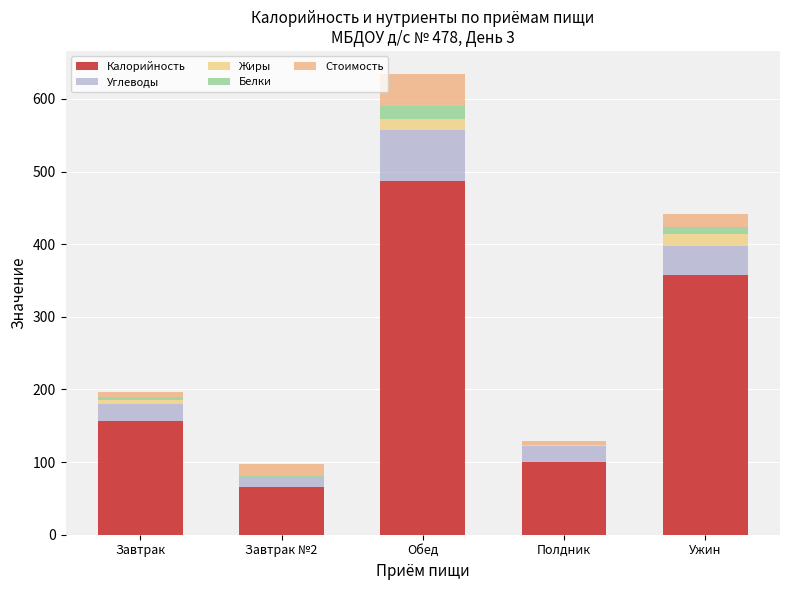

What is the difference between the Стоимость values at Обед and Завтрак?

37.4